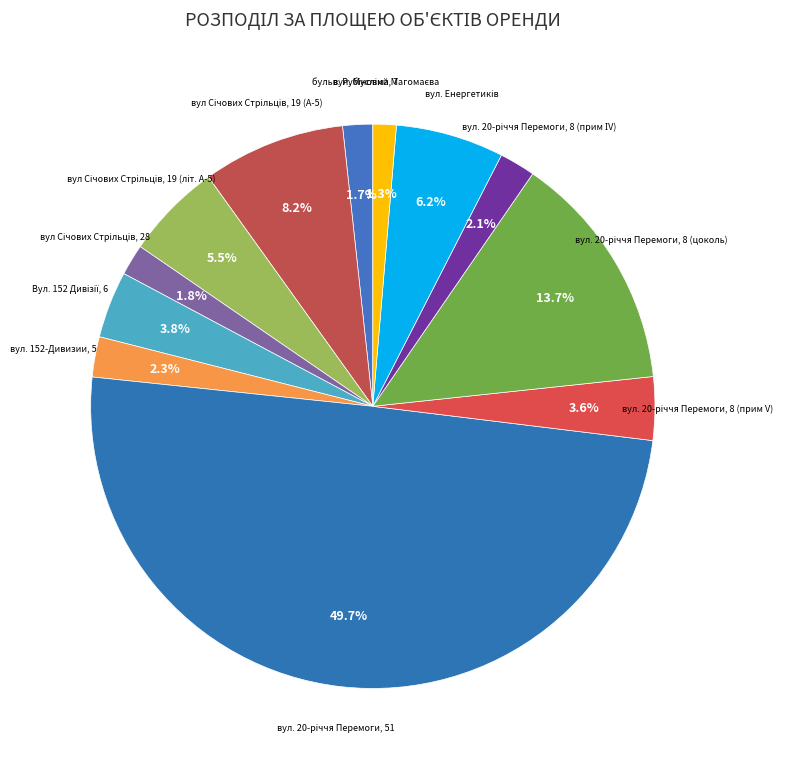

To the nearest percent, what is the difference between the largest and smallest slice percentages?

48%